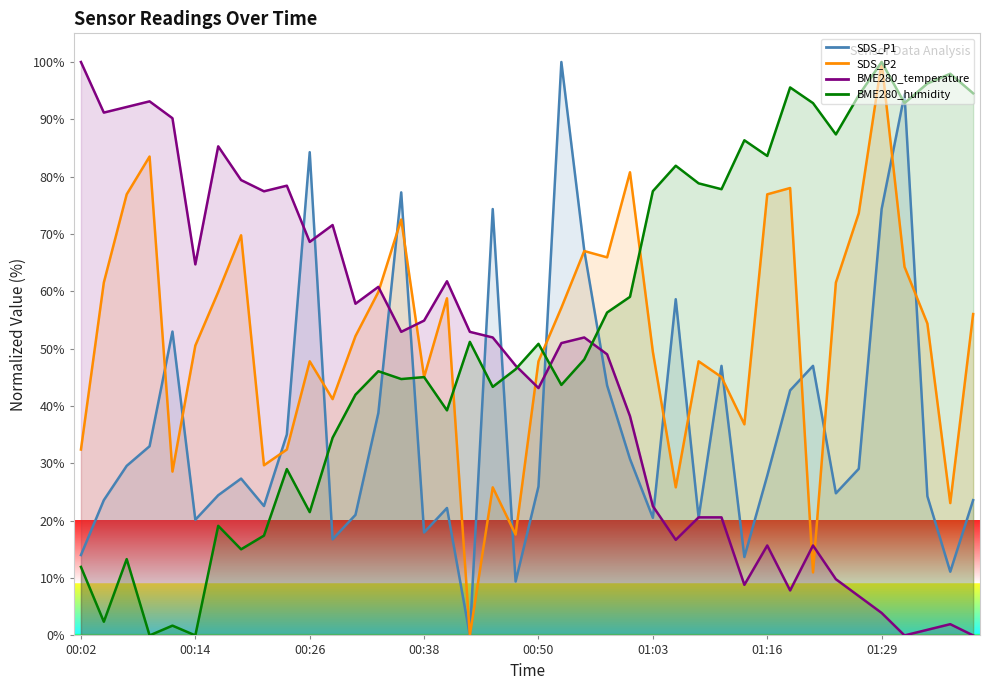

Which series changed the most between 00:48 and 01:32?

SDS_P1